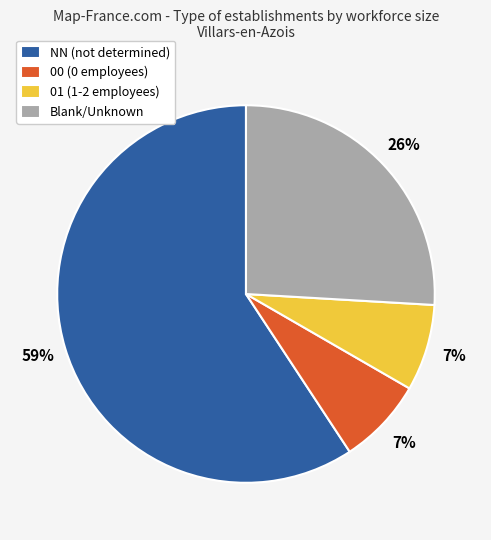

How many segments does this pie chart have?

4